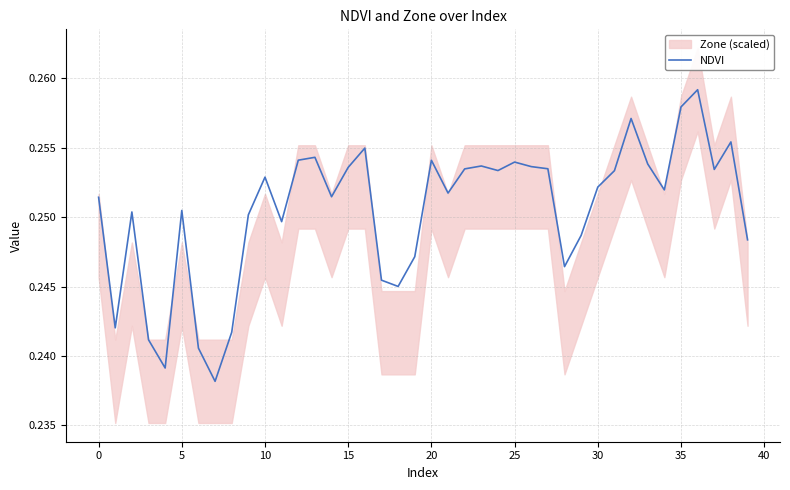

Count the number of categories in the chart.

40